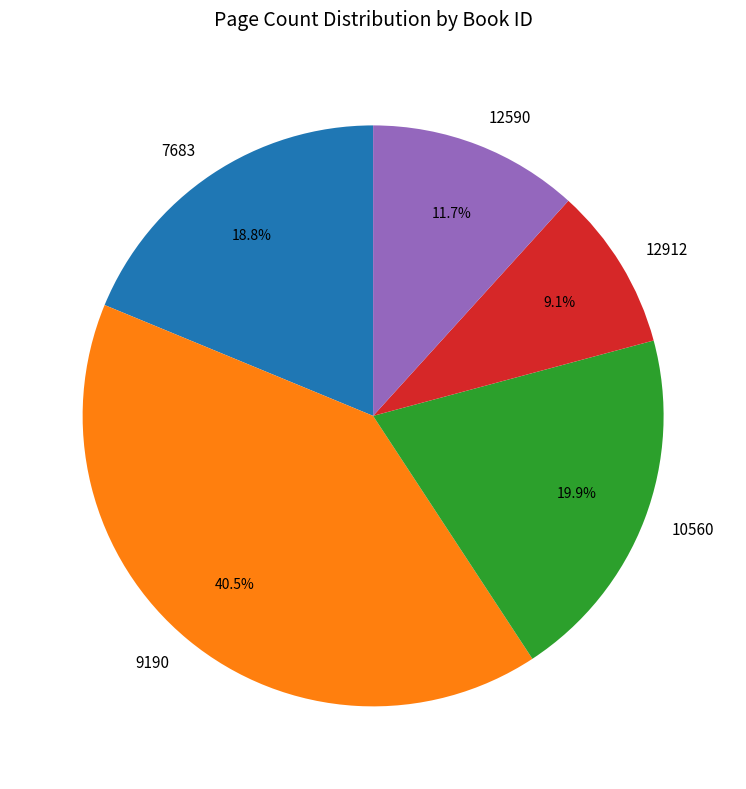

How many slices are in this pie chart?

5